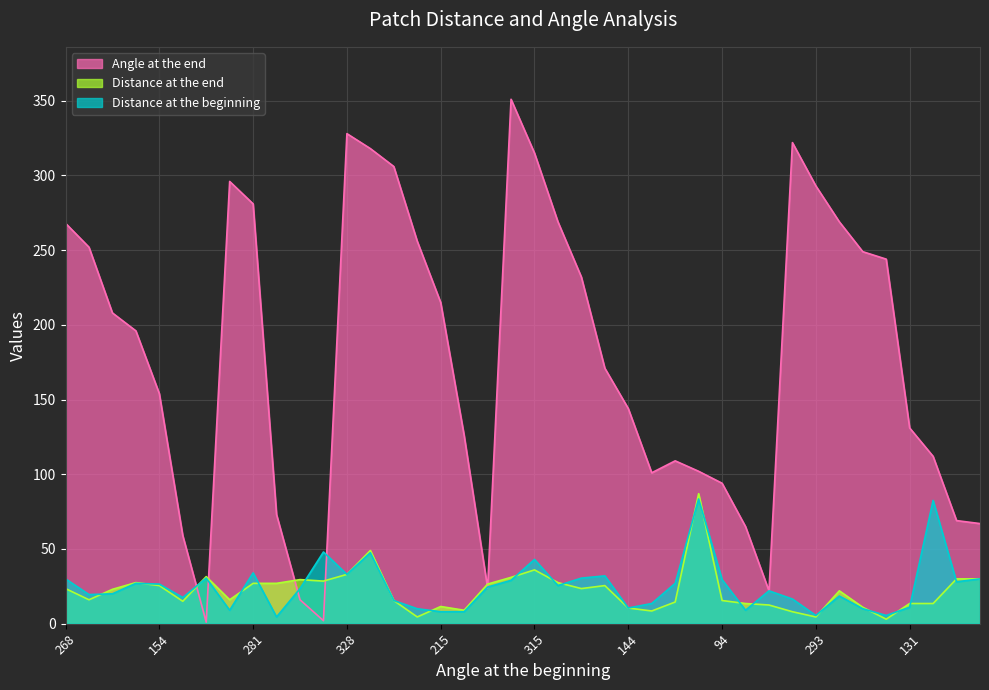

How many intersections are there between Angle at the end and Distance at the end?

6